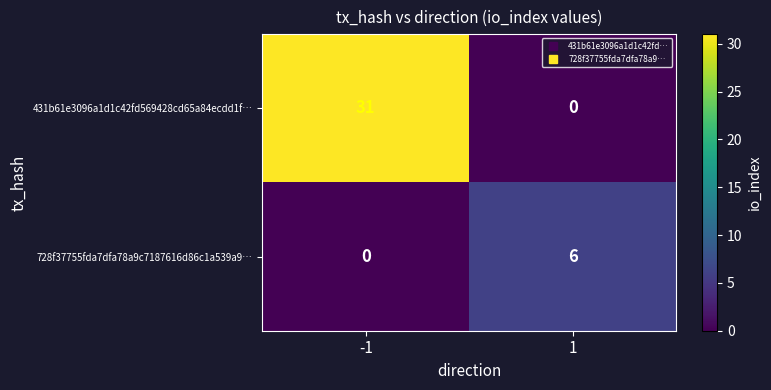

At which category is the sum across all series the highest?

-1